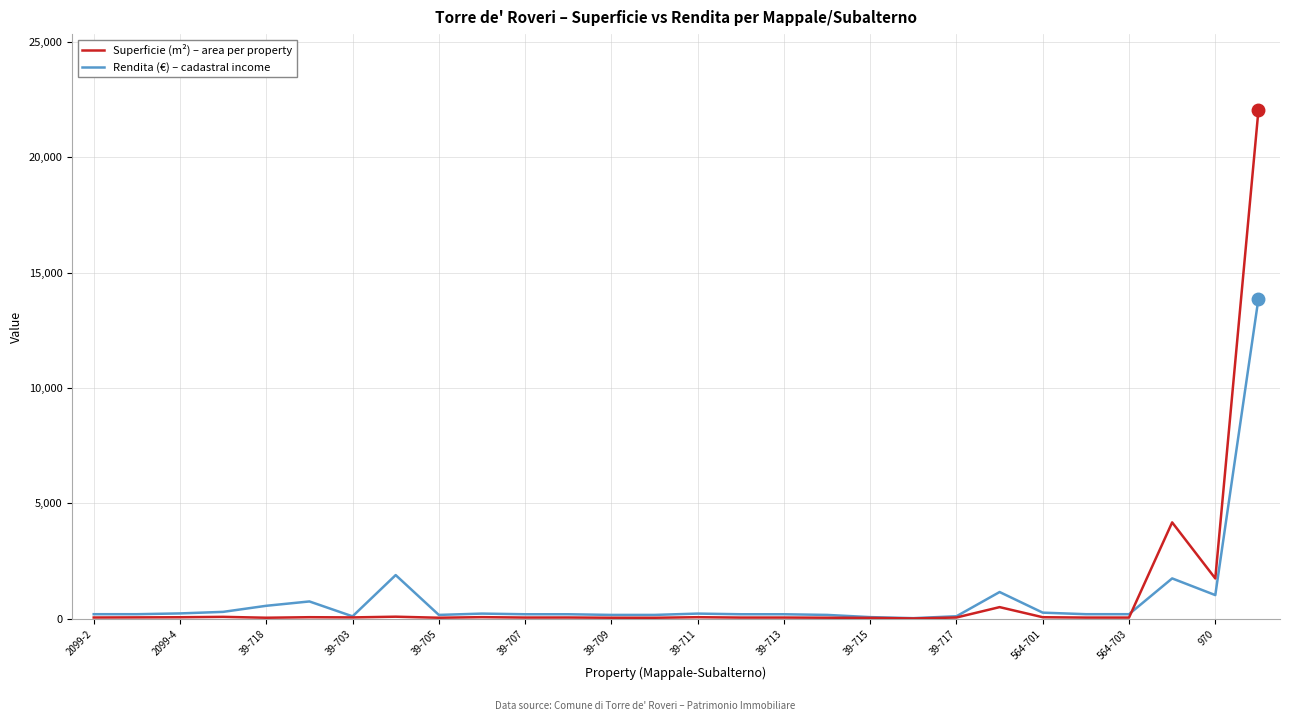

What is the maximum value shown in the chart?

22035.0